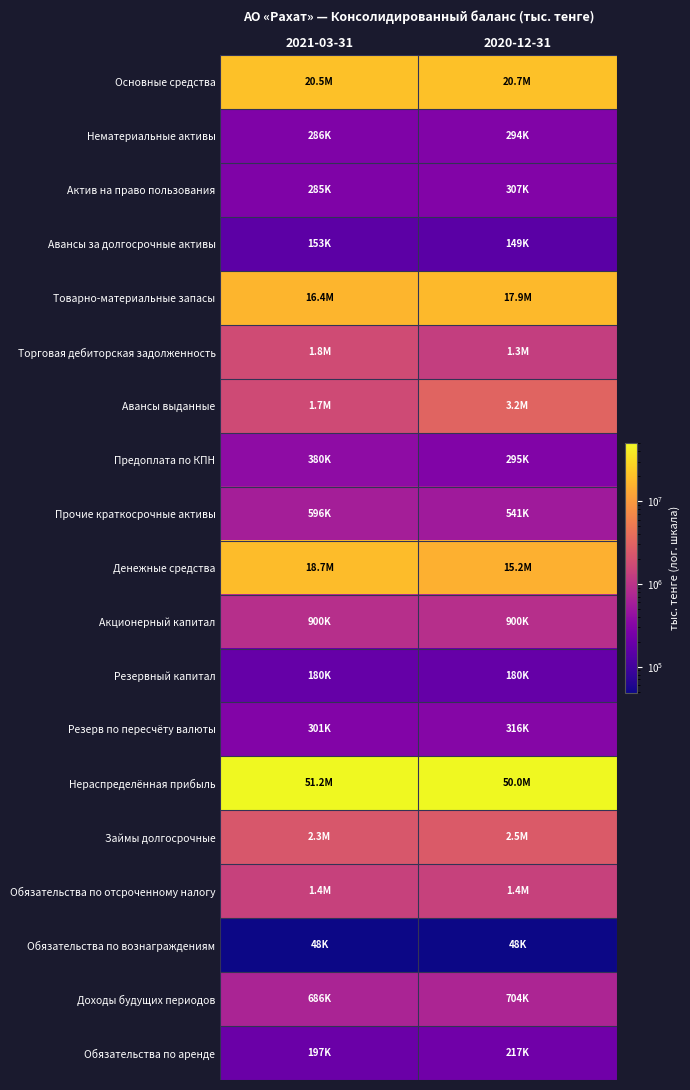

Which series has the largest range (max minus min)?

Денежные средства